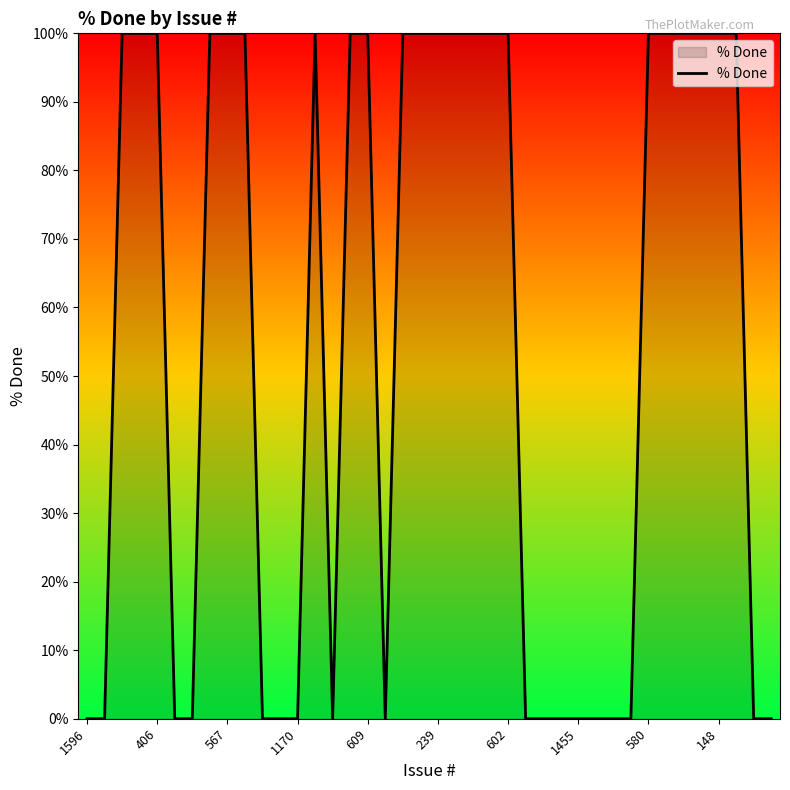

What is the average value?

55